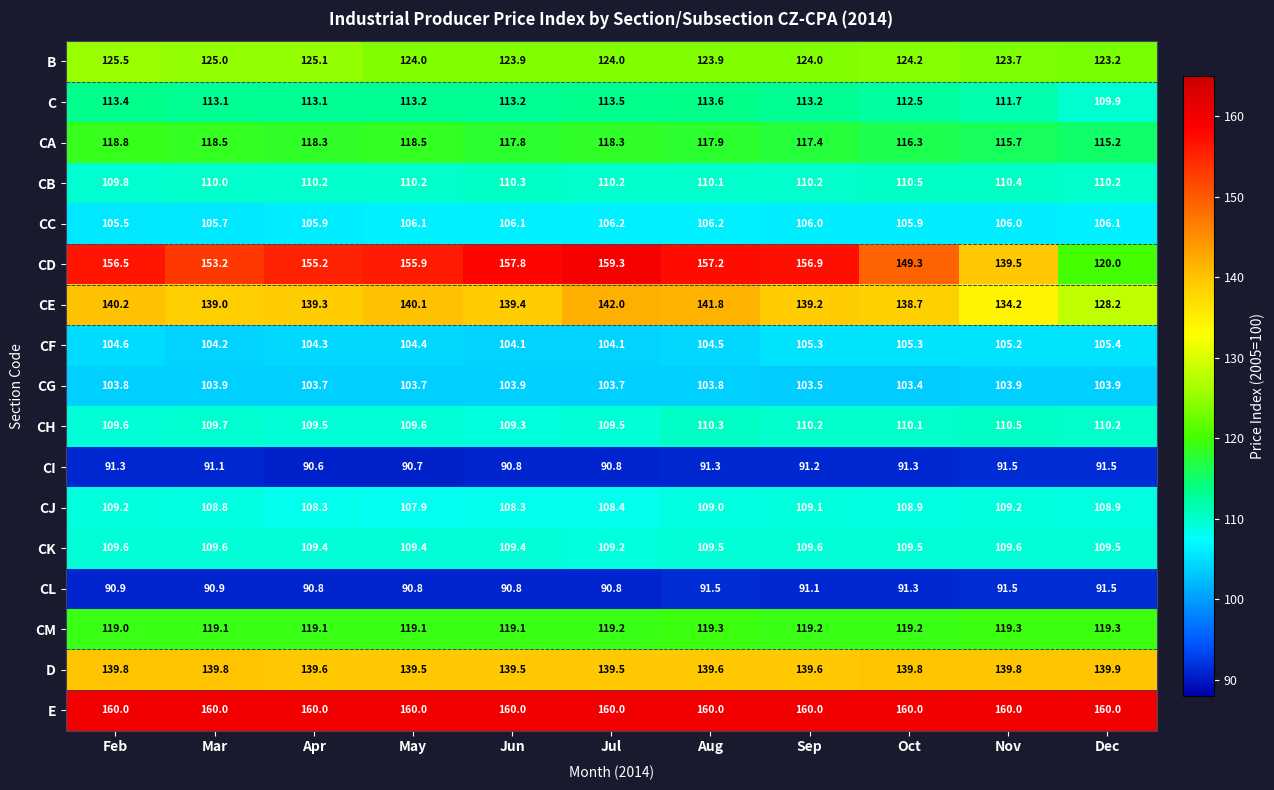

Which label corresponds to the smallest value in the chart?

Apr